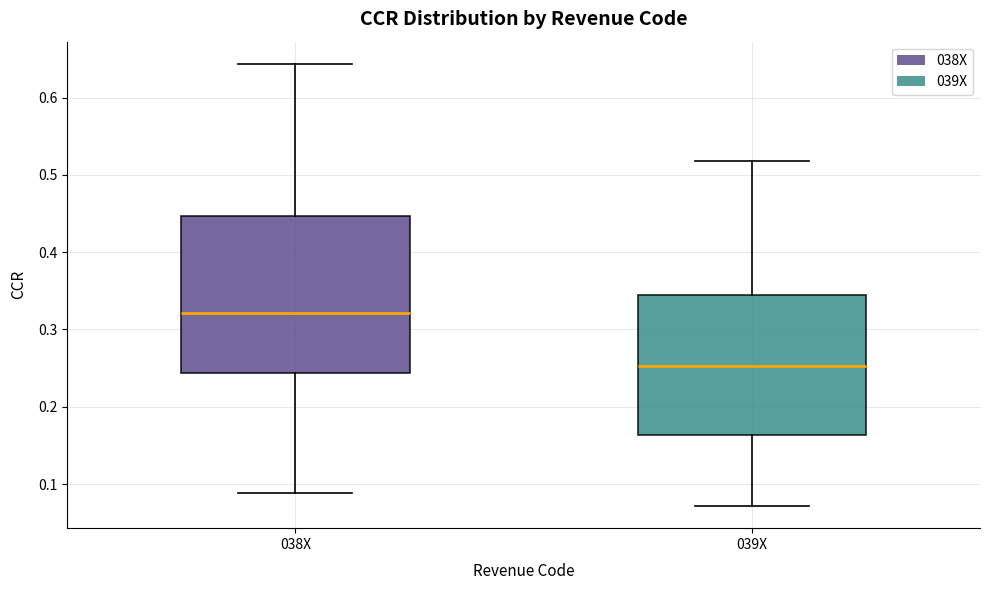

Reading left to right, transcribe this box plot: for each box, give where its median line is, the range the box spans, and where its two whiskers end, as read against the y-axis. The values are not printed on the chart, so give them approximately, as read against the axis.

038X: median 0.32, box 0.24 to 0.45, whiskers 0.09 to 0.64
039X: median 0.25, box 0.16 to 0.34, whiskers 0.07 to 0.52